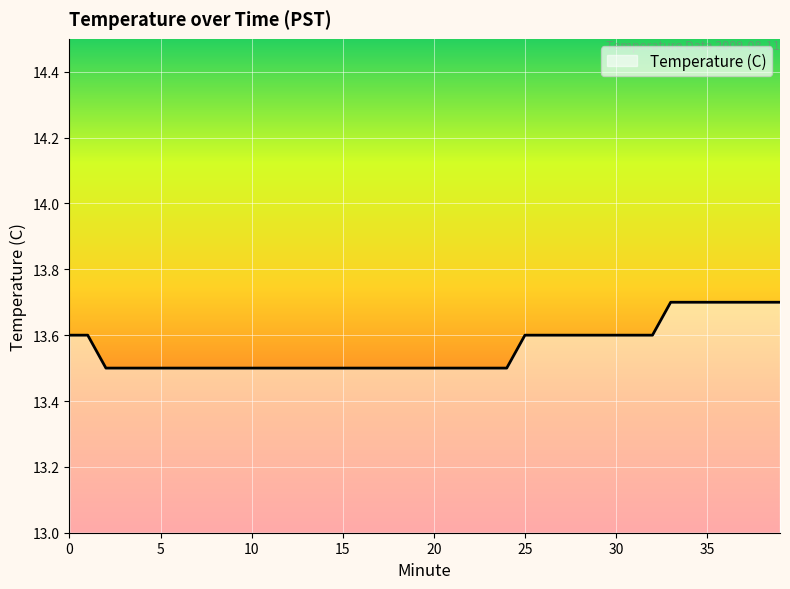

What is the smallest value displayed?

13.5